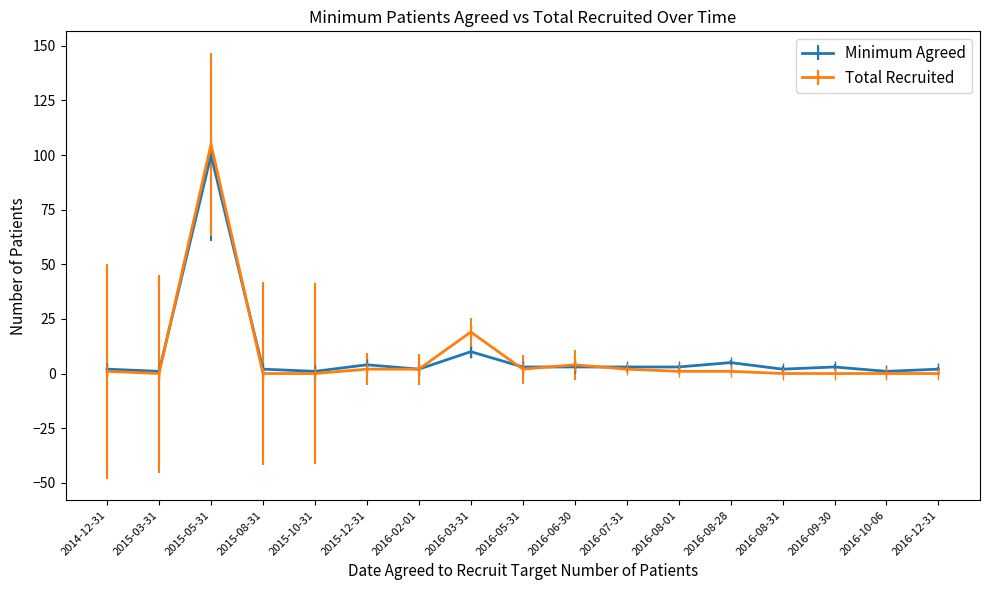

What is the label of the 2nd point from the right?

2016-10-06